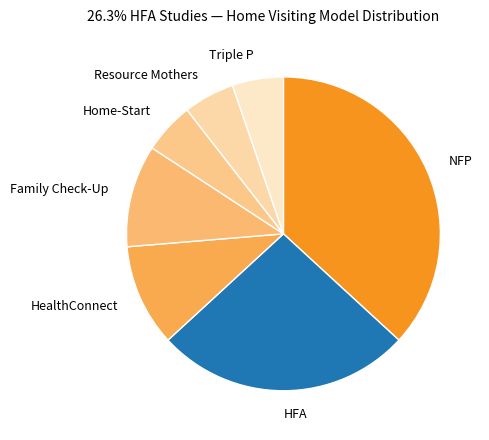

What is the largest slice in the pie chart?

NFP